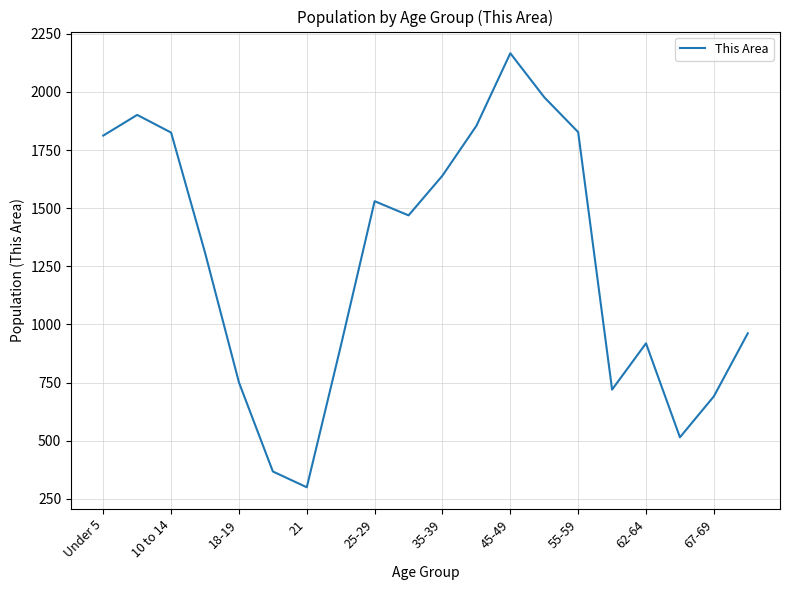

What is the smallest value displayed?

300